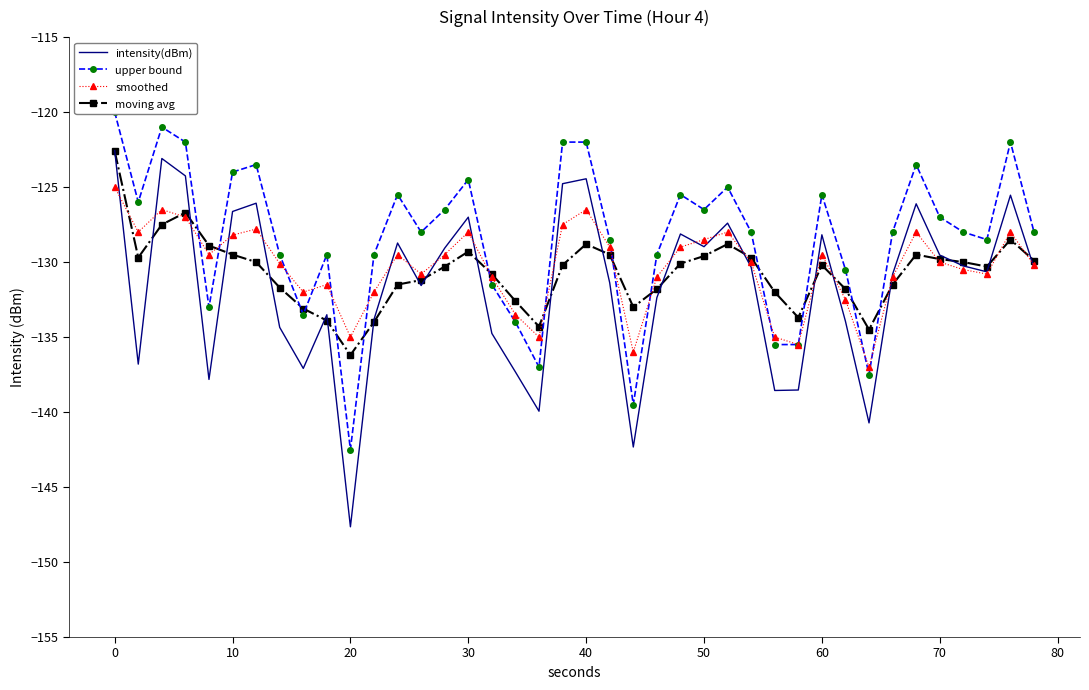

Which category has the lowest value in the moving avg series?

20